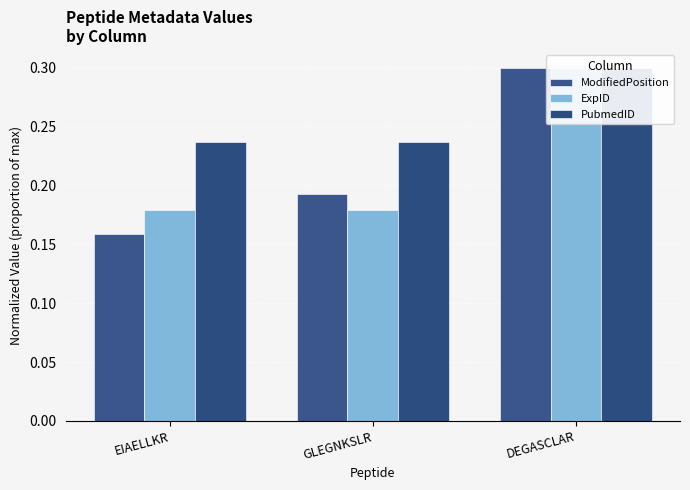

What is the total value across all series at DEGASCLAR?

0.9